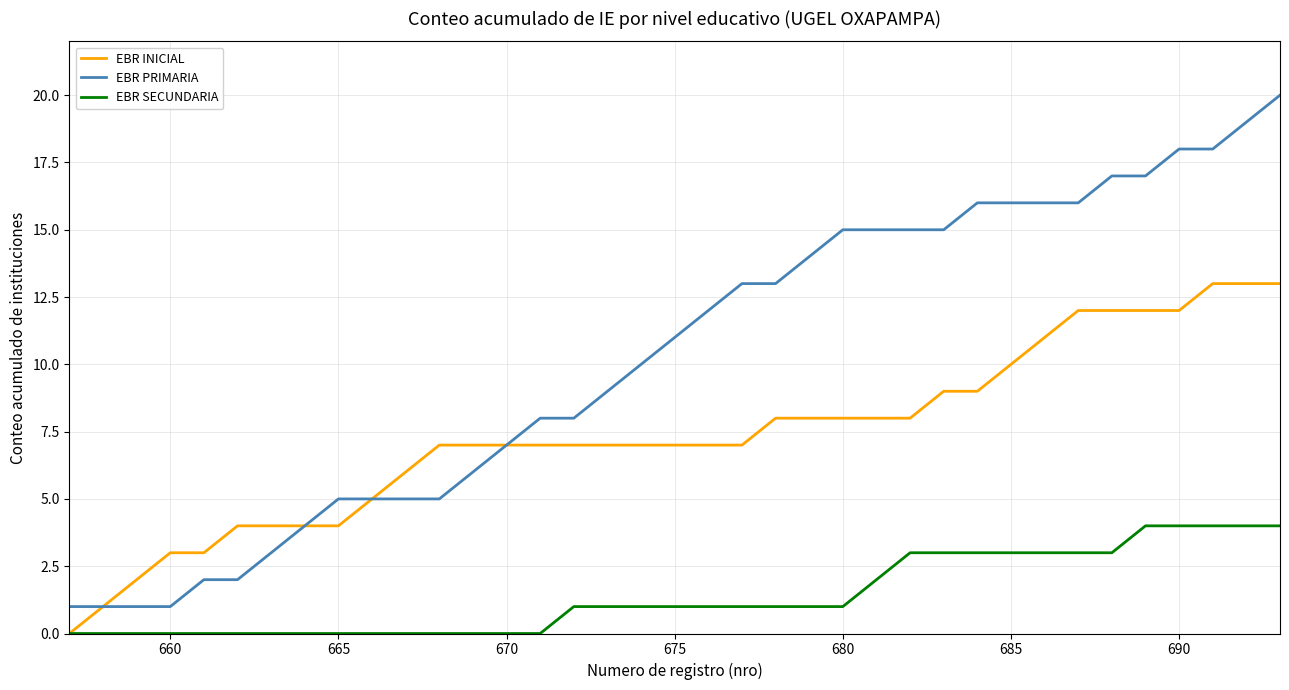

List the series in order of their overall mean, highest first.

EBR PRIMARIA, EBR INICIAL, EBR SECUNDARIA